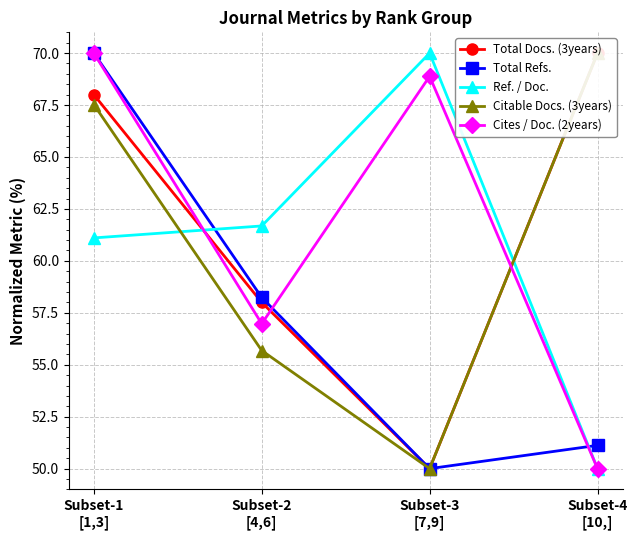

What position from the right is Subset-3
[7,9]?

2